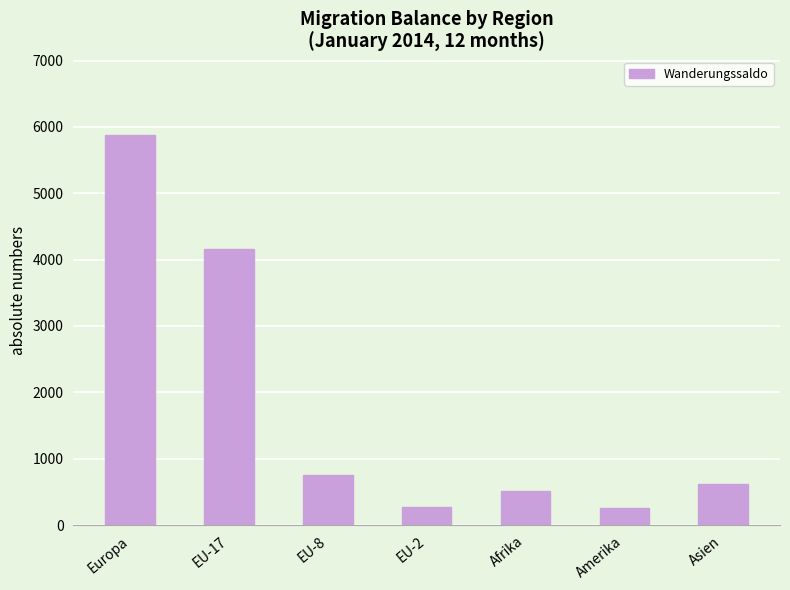

What is the maximum value shown in the chart?

5884